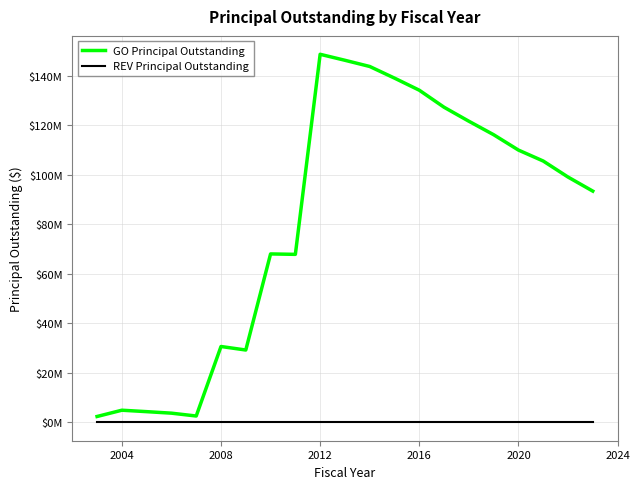

Does the chart have visible grid lines?

Yes